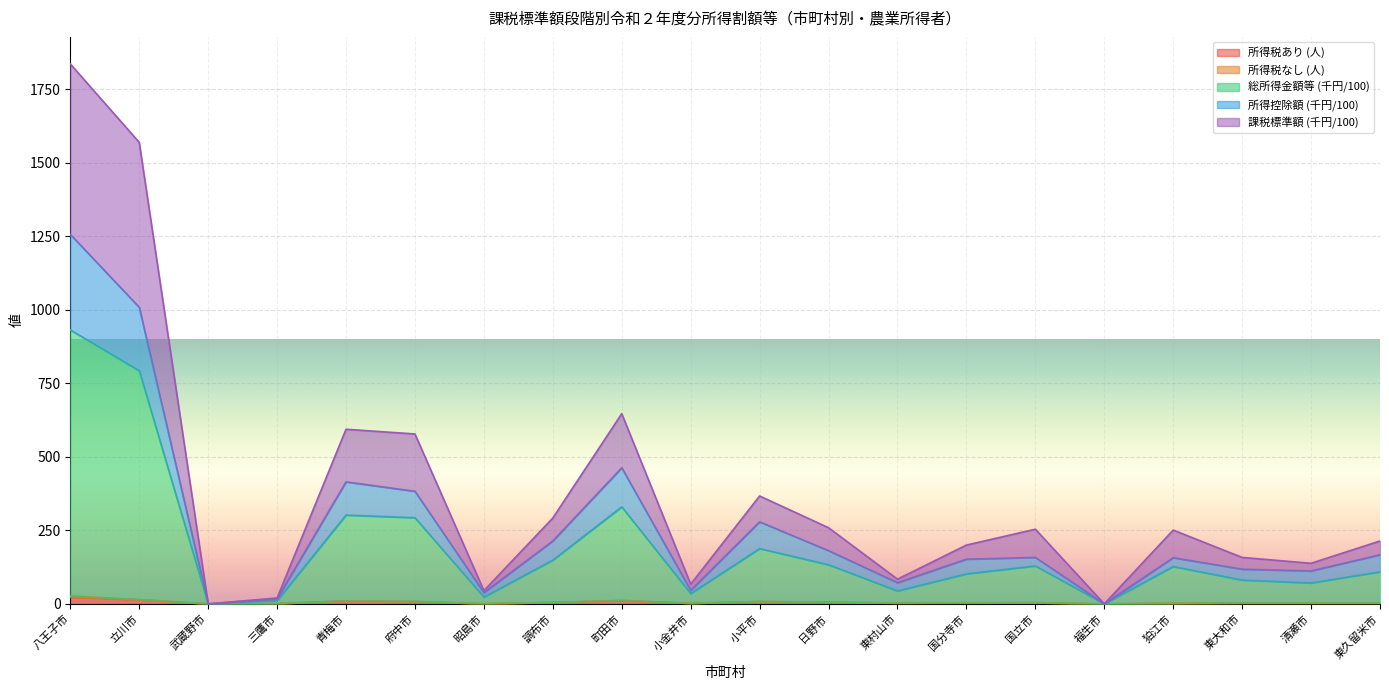

Is it true that 所得税あり (人) equals 0 at 武蔵野市?

True